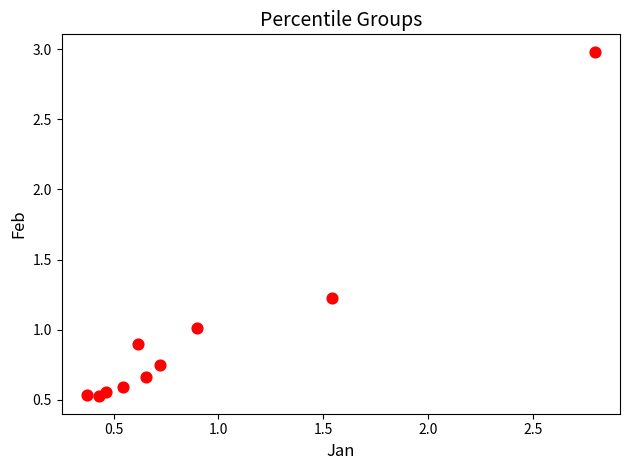

What is the average Y value?

1.0